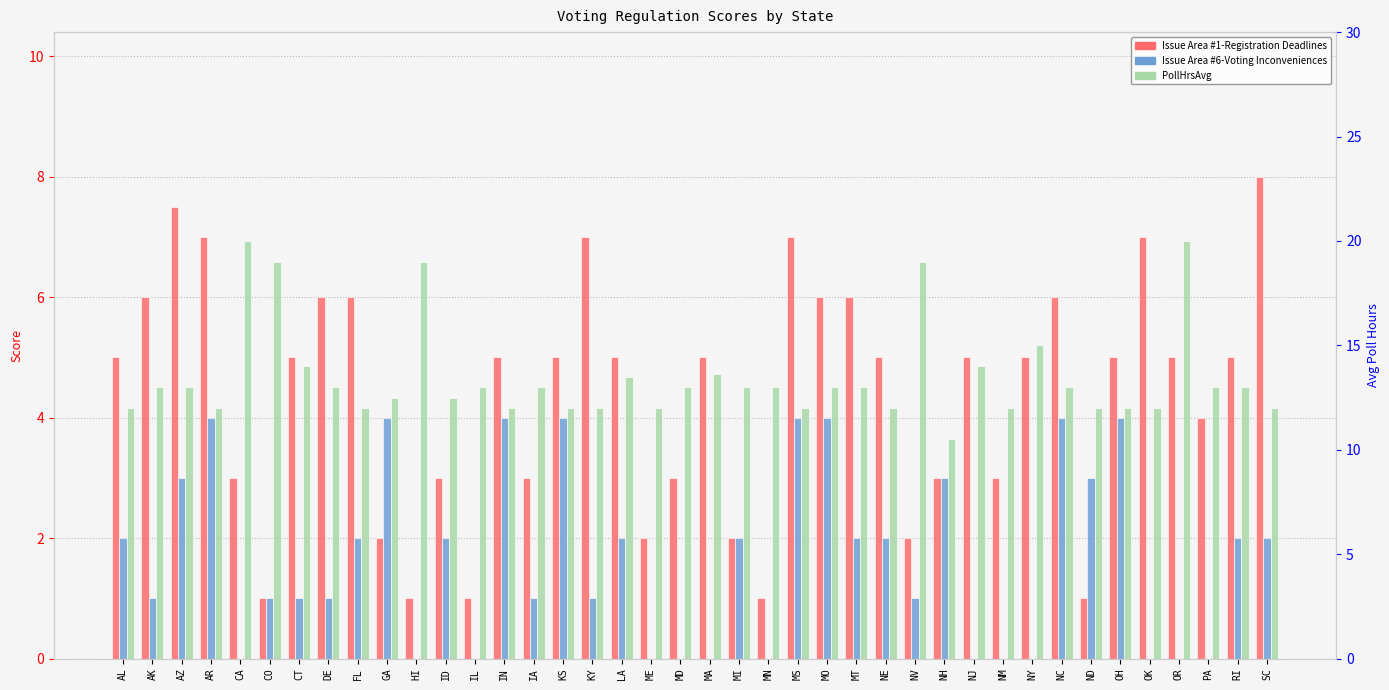

How many values in the Issue Area #1-Registration Deadlines series are below 5?

16